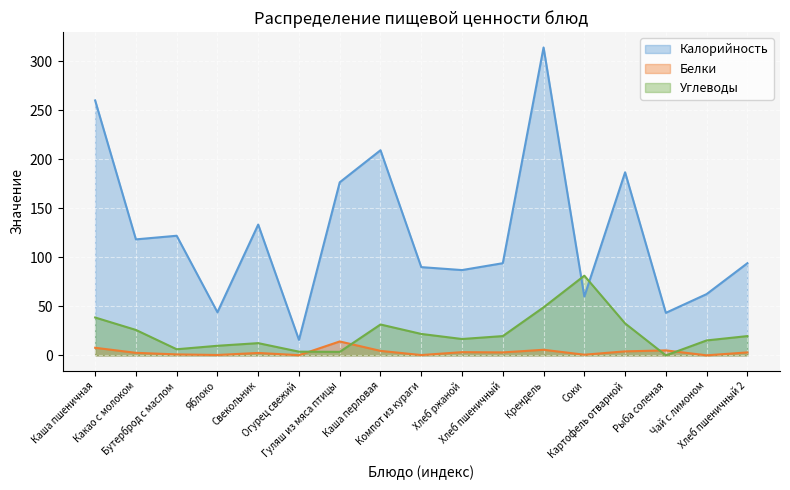

The value of Калорийность at Хлеб пшеничный 2 is 26.7. True or false?

False